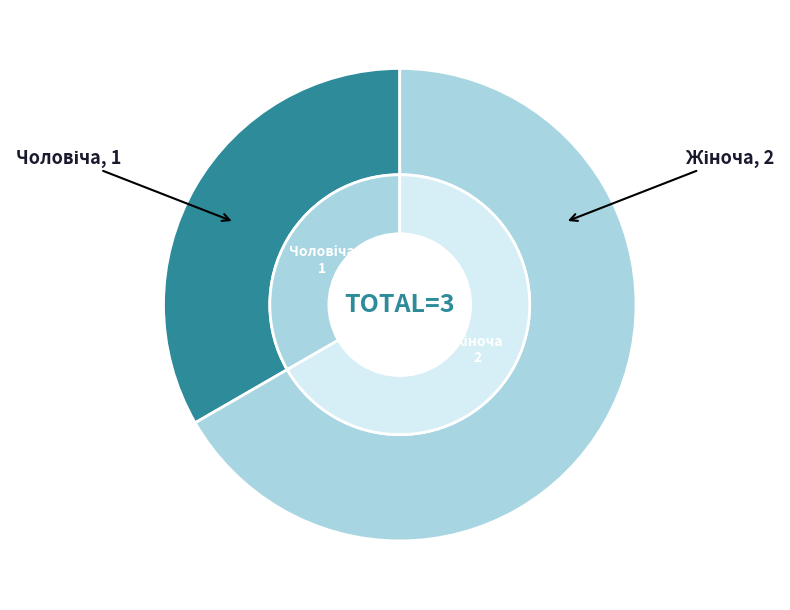

Count the number of slices in the pie.

2